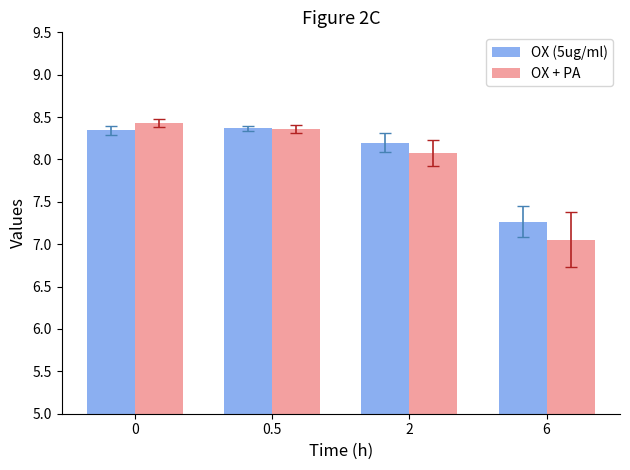

Does the chart contain stacked bars?

No